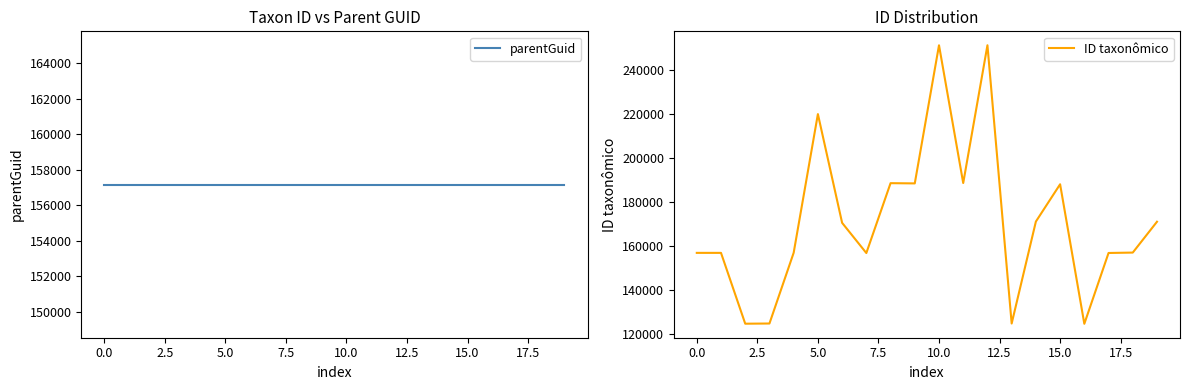

What is the value of the parentGuid point at the 18th from the left?

157168